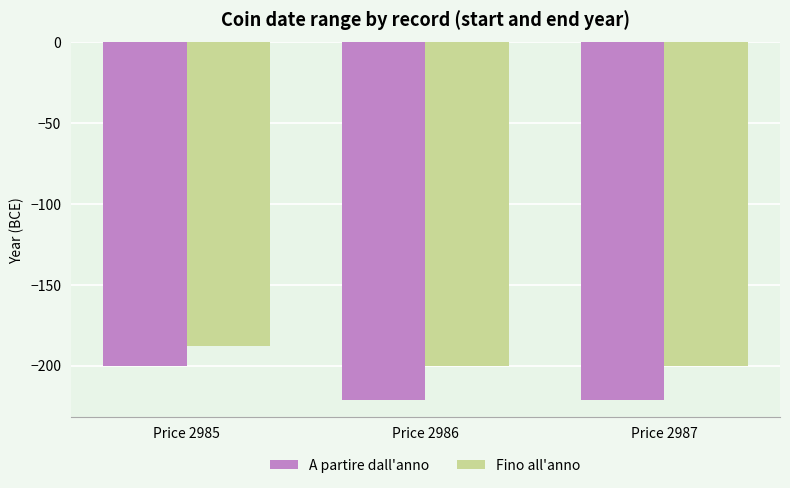

How many bars are there in each group?

2